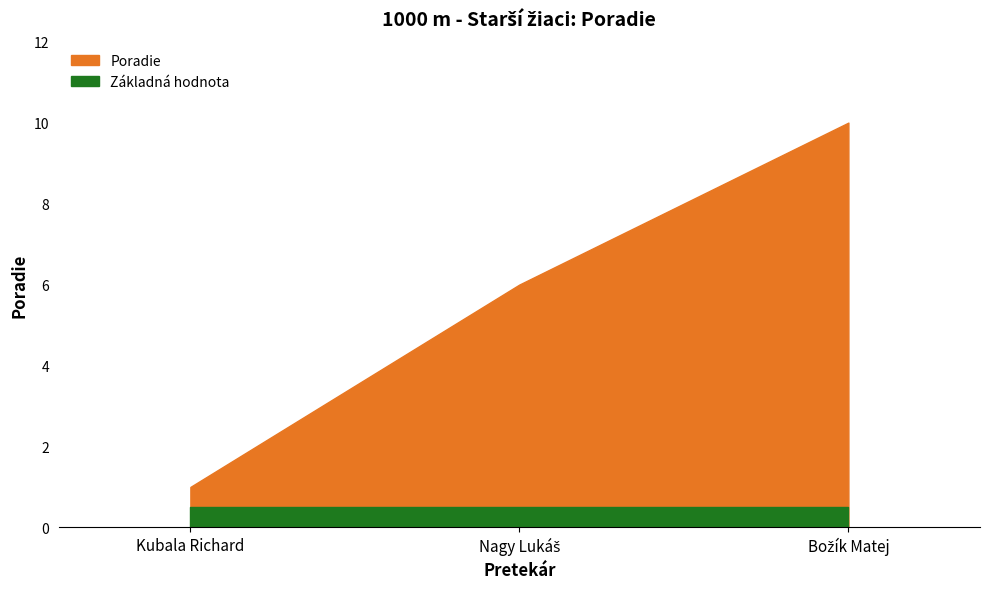

What is the change in value from Kubala Richard to Nagy Lukáš?

+5